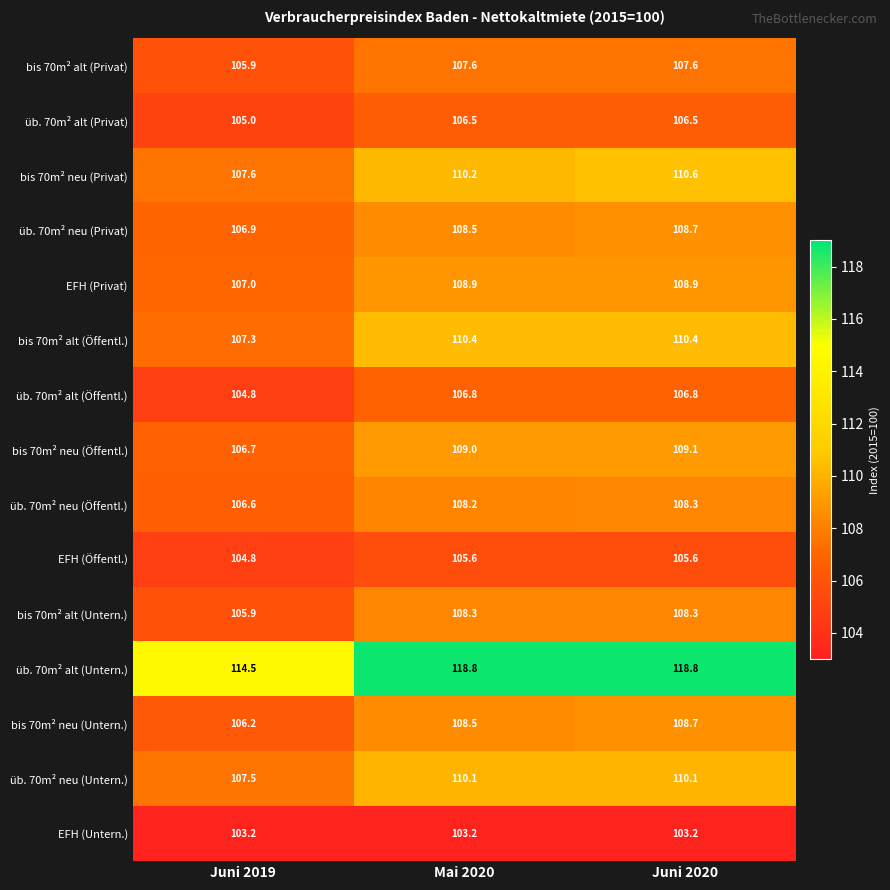

What is the difference between the highest and lowest values at Juni 2020?

15.6